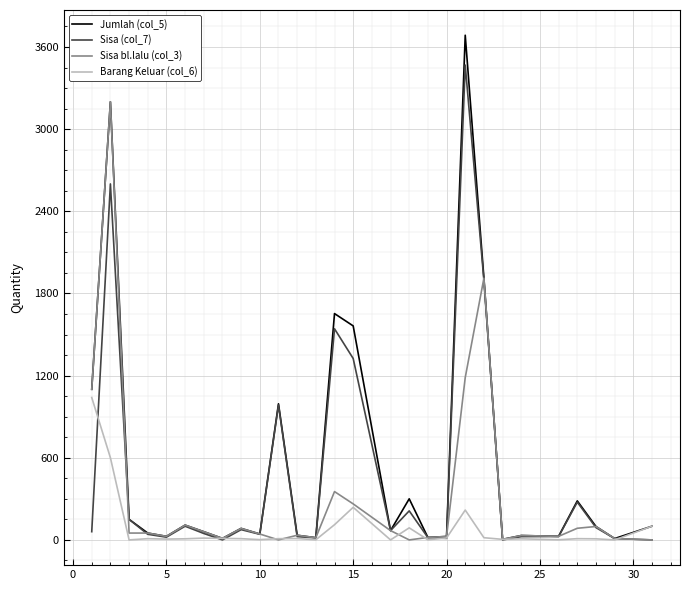

Which series has the largest range (max minus min)?

Jumlah (col_5)